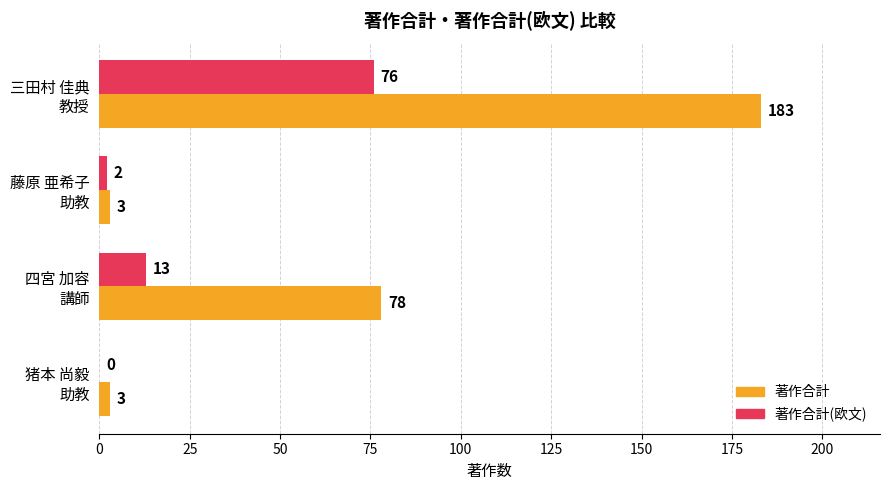

What is the greatest value displayed?

183